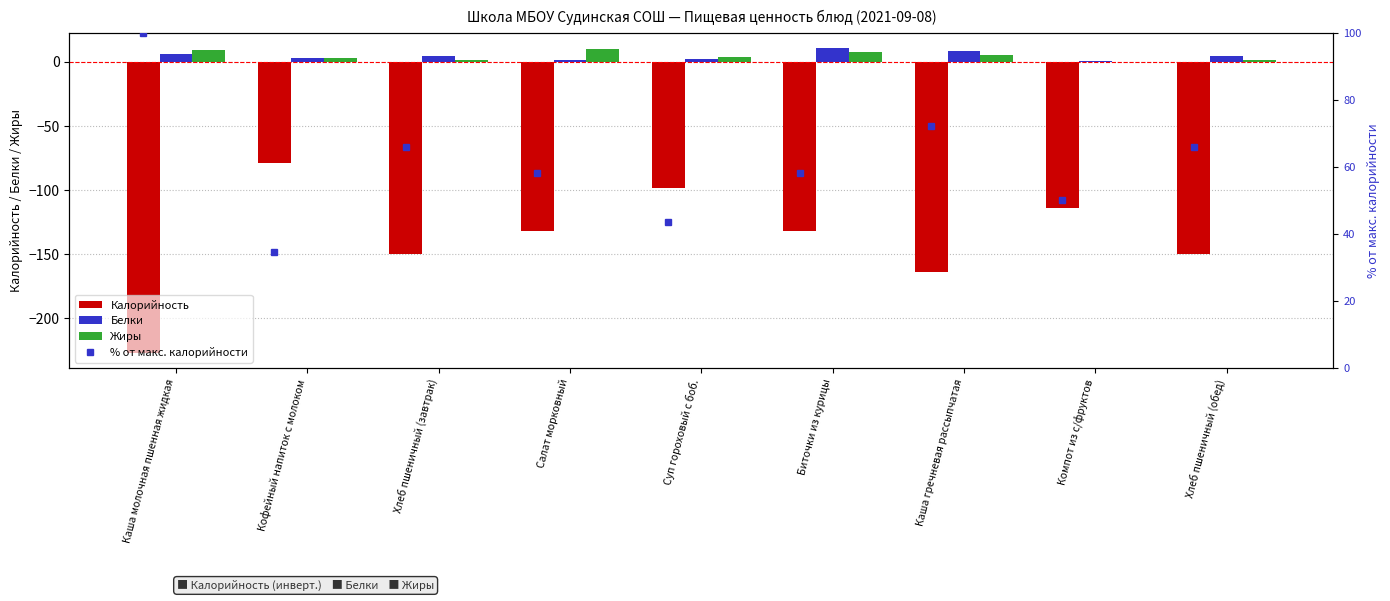

Read the Белки value at Биточки из курицы.

10.5